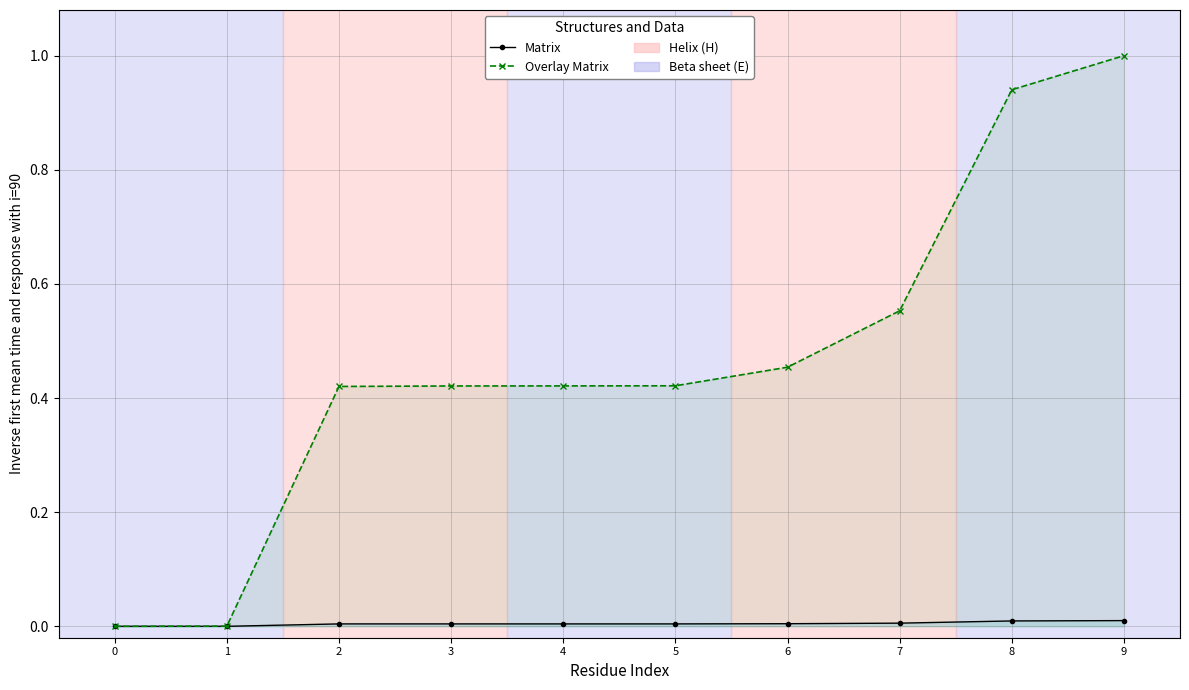

How many lines are shown in the chart?

2